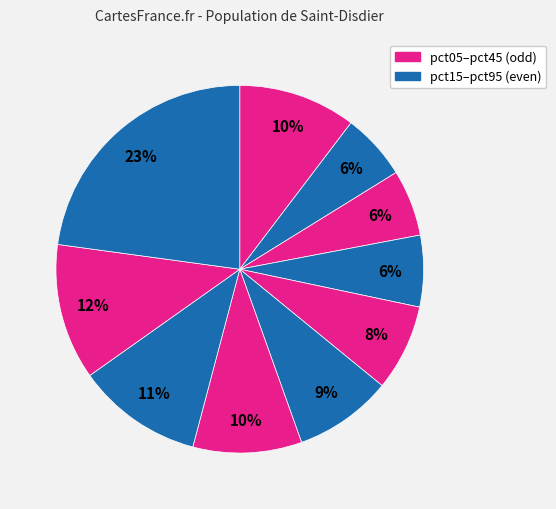

Which category has the biggest portion of the pie?

pct95